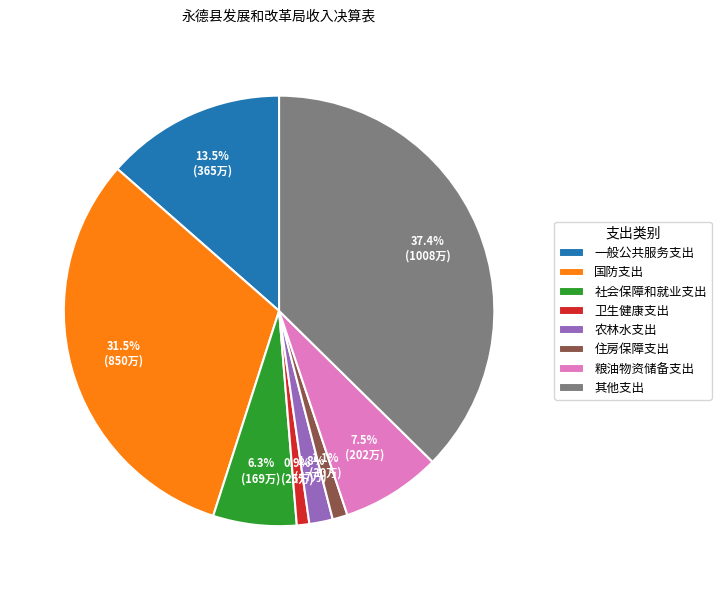

Between 一般公共服务支出 and 粮油物资储备支出, which is larger?

一般公共服务支出